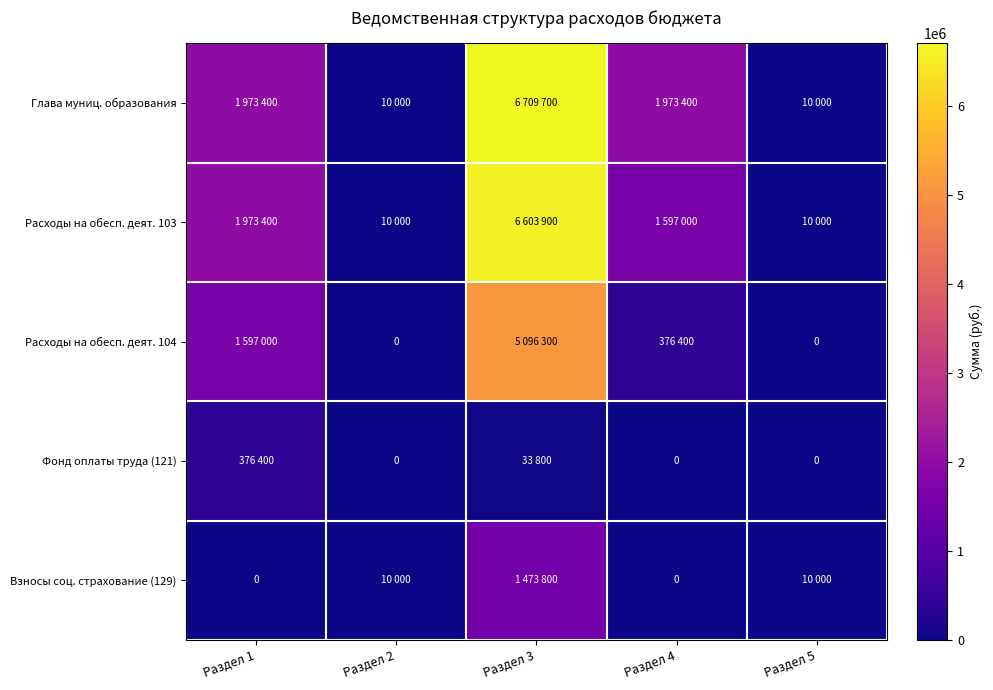

At which category is the sum across all series the highest?

Раздел 3